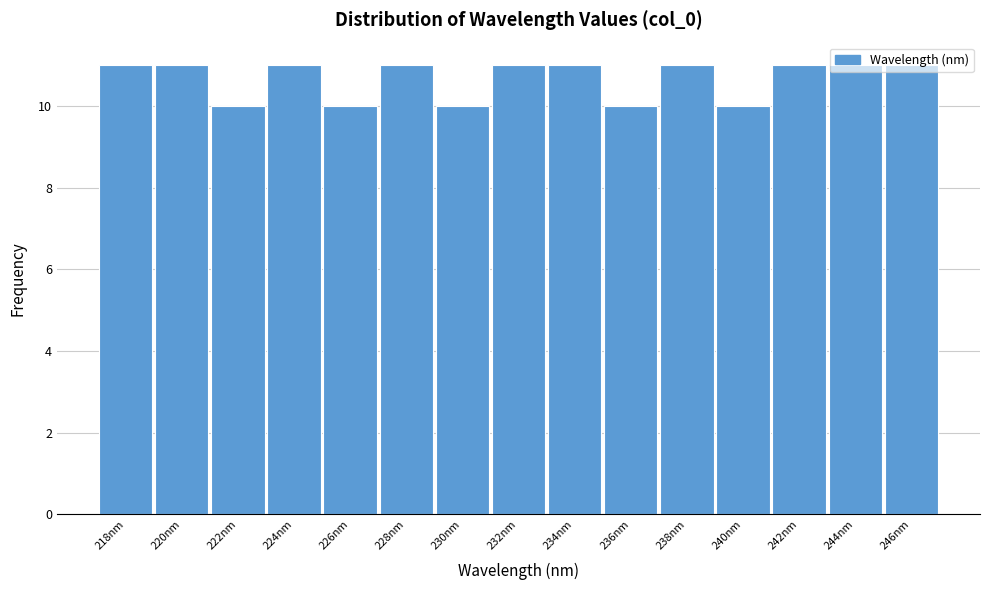

What is the label of the 12th bar from the right?

224nm